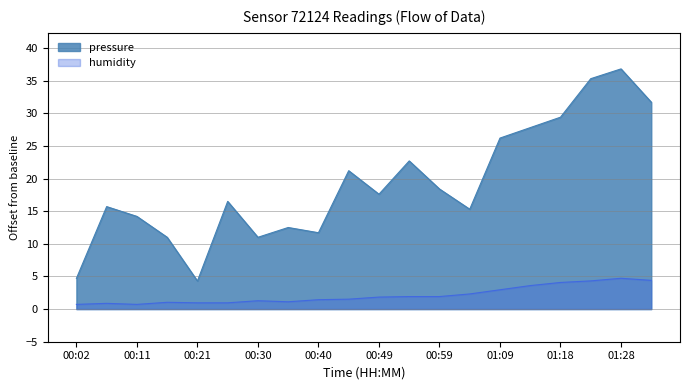

Reading right to left, transcribe all the data shown in this chart.

pressure: 31.7	36.8	35.3	29.4	27.8	26.2	15.3	18.4	22.7	17.6	21.2	11.7	12.5	11.0	16.5	4.3	11.0	14.2	15.7	4.7
humidity: 4.4	4.7	4.3	4.1	3.6	3.0	2.3	1.9	1.9	1.8	1.5	1.4	1.1	1.3	1.0	1.0	1.0	0.7	0.9	0.7